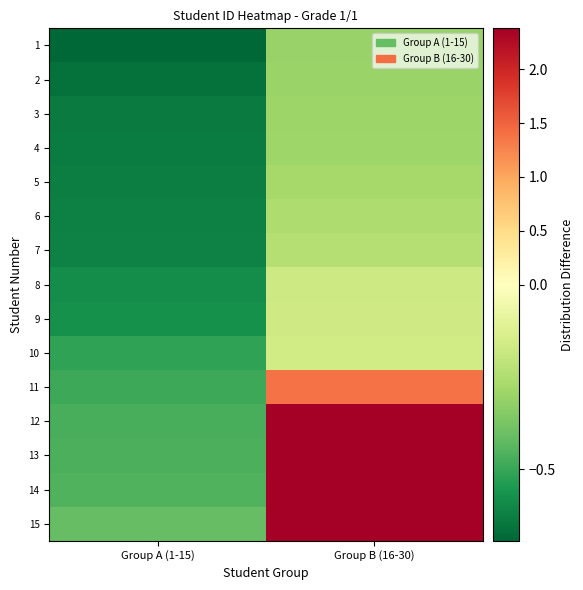

Reading left to right, list all the values displayed in this chart.

1: Group A (1-15)=-0.7	Group B (16-30)=-0.3
2: Group A (1-15)=-0.7	Group B (16-30)=-0.3
3: Group A (1-15)=-0.6	Group B (16-30)=-0.3
4: Group A (1-15)=-0.6	Group B (16-30)=-0.3
5: Group A (1-15)=-0.6	Group B (16-30)=-0.3
6: Group A (1-15)=-0.6	Group B (16-30)=-0.3
7: Group A (1-15)=-0.6	Group B (16-30)=-0.2
8: Group A (1-15)=-0.6	Group B (16-30)=-0.2
9: Group A (1-15)=-0.6	Group B (16-30)=-0.2
10: Group A (1-15)=-0.5	Group B (16-30)=-0.2
11: Group A (1-15)=-0.5	Group B (16-30)=1.4
12: Group A (1-15)=-0.5	Group B (16-30)=2.4
13: Group A (1-15)=-0.5	Group B (16-30)=2.4
14: Group A (1-15)=-0.5	Group B (16-30)=2.4
15: Group A (1-15)=-0.4	Group B (16-30)=2.4